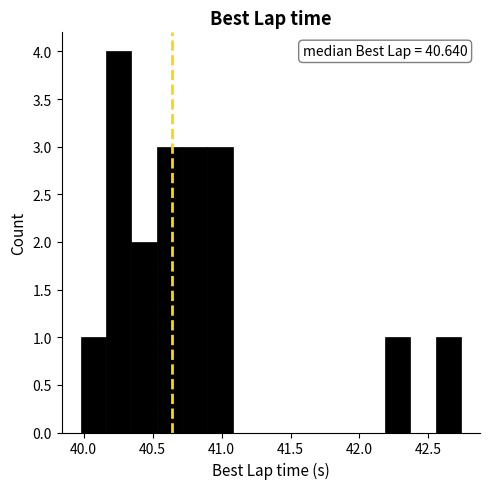

Around what value on the x-axis is the tallest bar? Give the approximate position of its centre, as read against the axis.

40.25